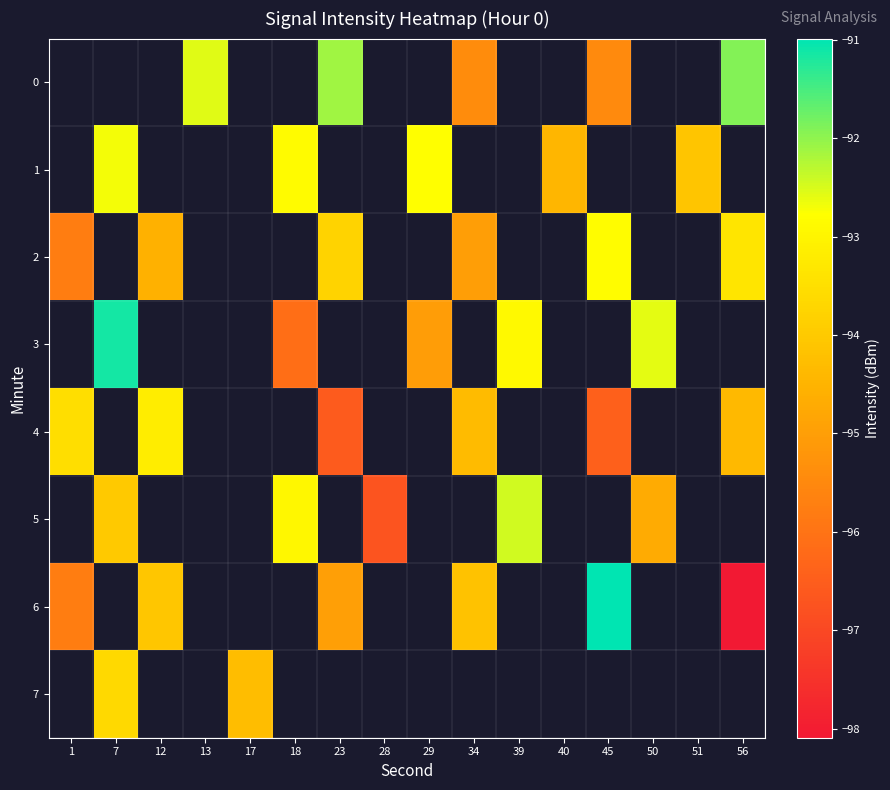

At which label does row_4 reach its minimum?

23